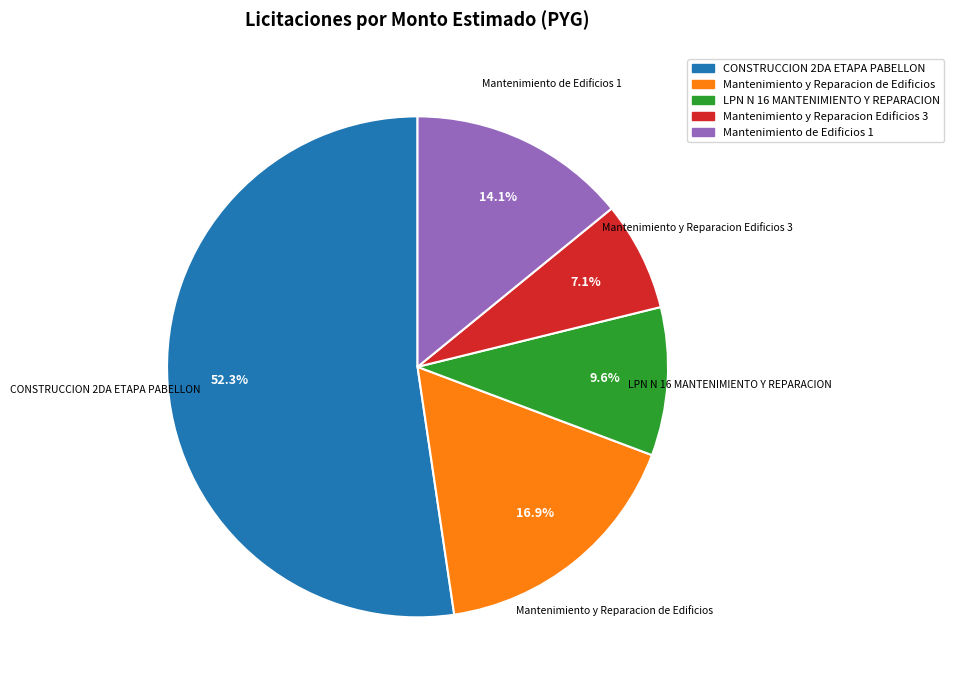

To the nearest percent, what percentage of the pie is Mantenimiento de Edificios 1?

14%